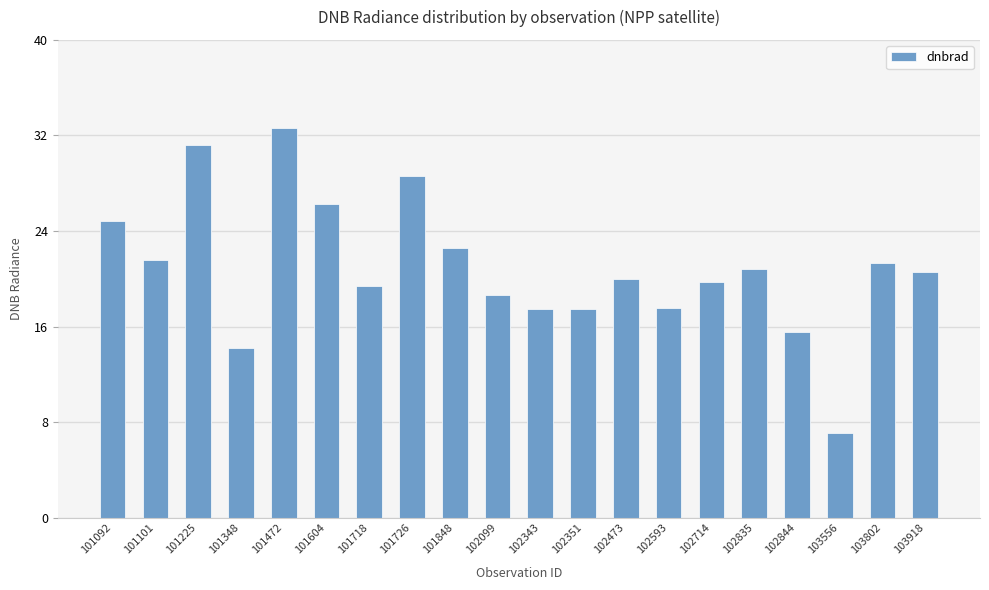

The chart shows a value of 23.5 at 102343. True or false?

False